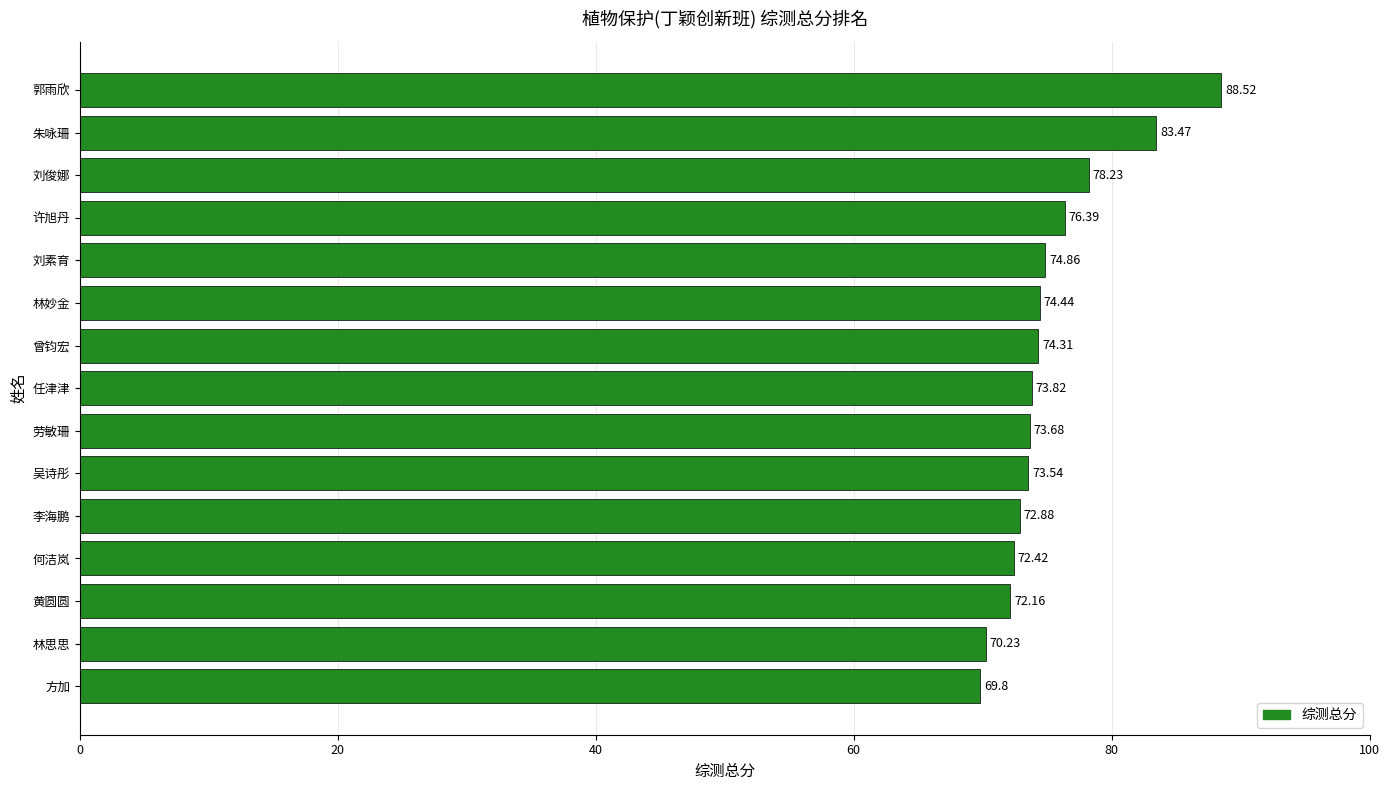

What is the label of the 7th bar from the bottom?

劳敏珊